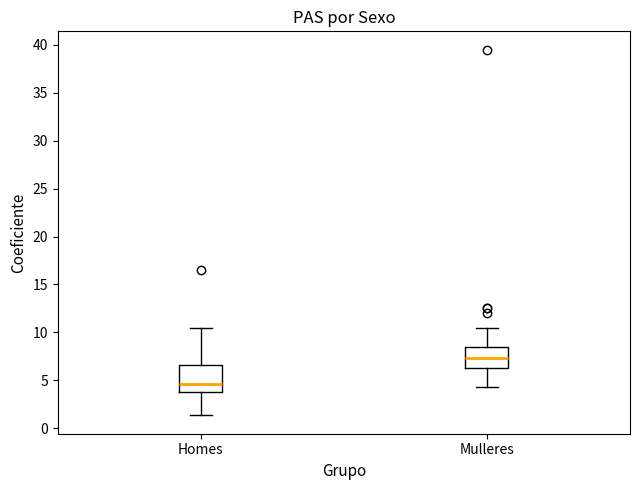

Where is the lower edge of the box for Homes on the y-axis? The values are not printed on the chart, so give them approximately, as read against the axis.

4.0